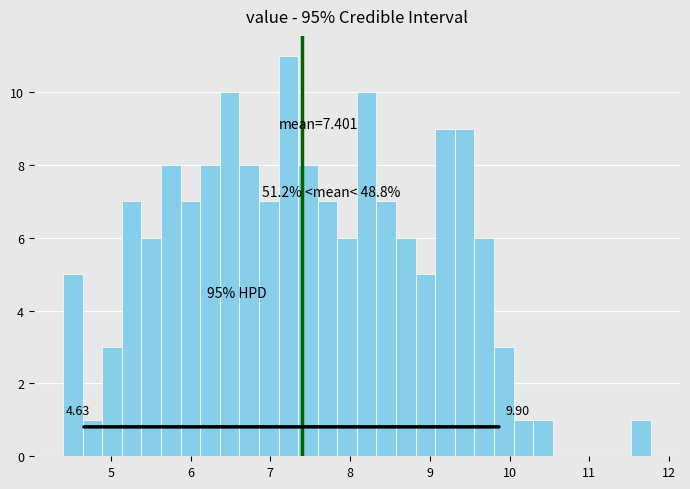

Around what value on the x-axis is the tallest bar? Give the approximate position of its centre, as read against the axis.

7.2